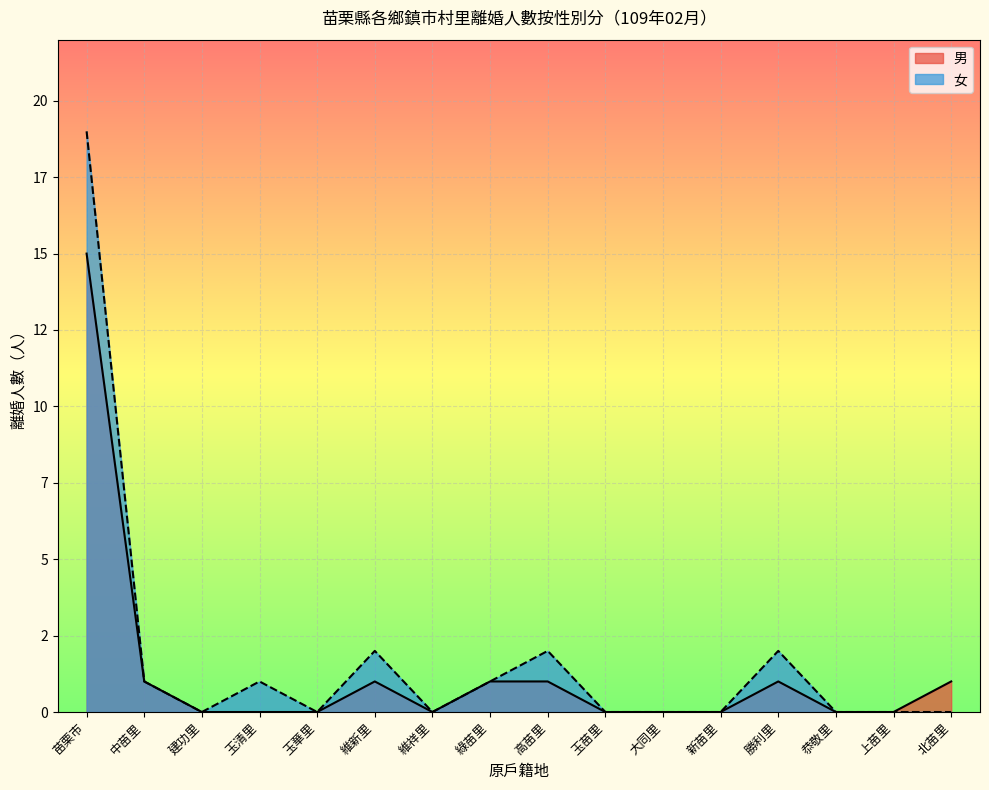

At which category does 男 reach its first local valley?

維祥里